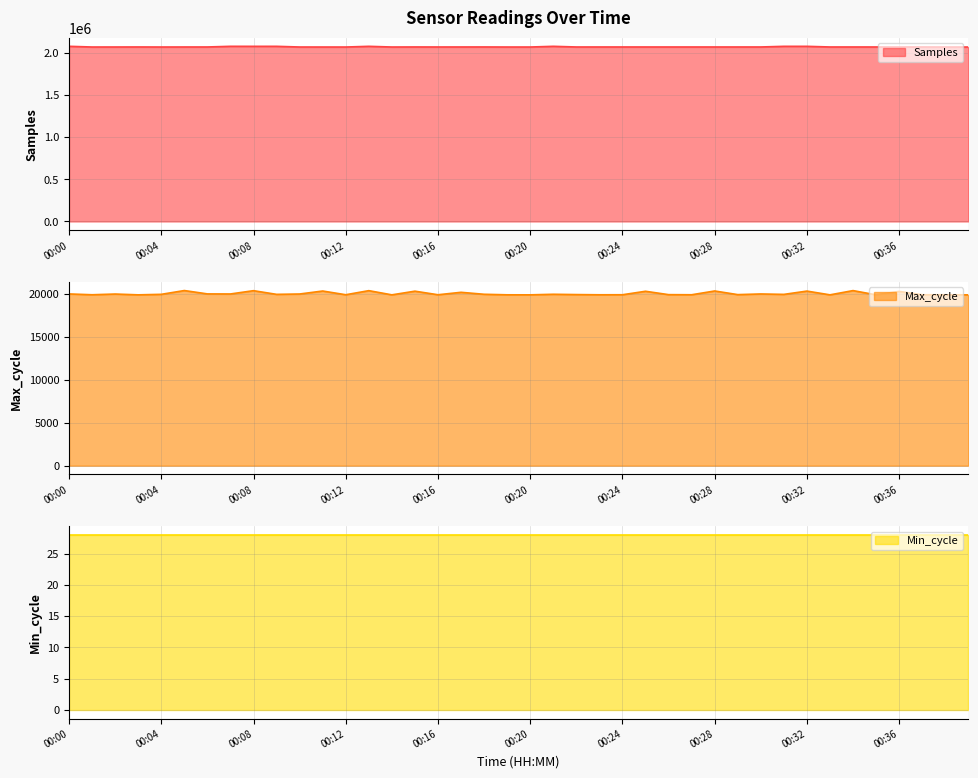

True or false: Samples has a value of 3286373 at 00:27.

False